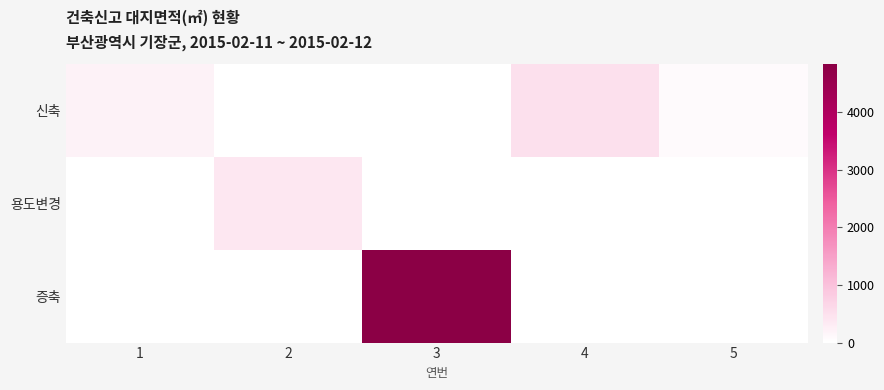

What is the maximum value shown in the chart?

4844.0